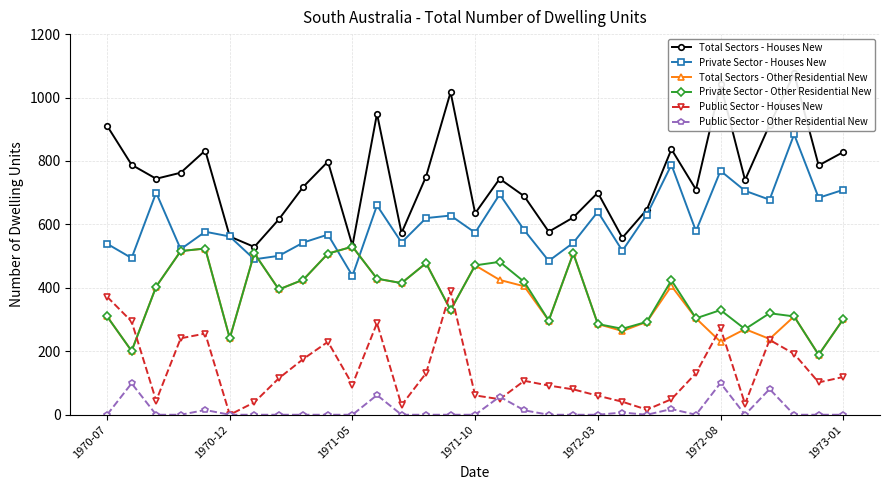

True or false: Public Sector - Other Residential New and Private Sector - Other Residential New cross at least once.

False